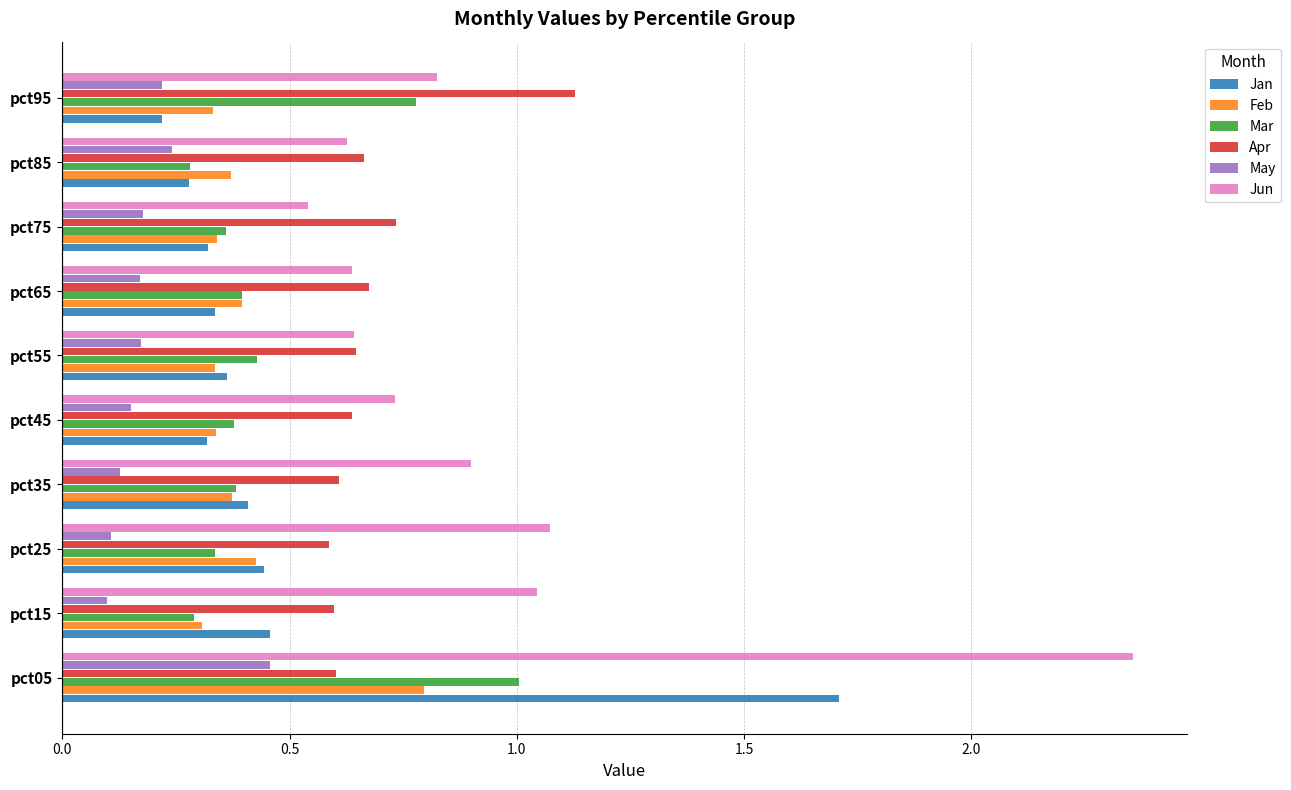

List the series in order of their peak value, lowest first.

May, Feb, Mar, Apr, Jan, Jun